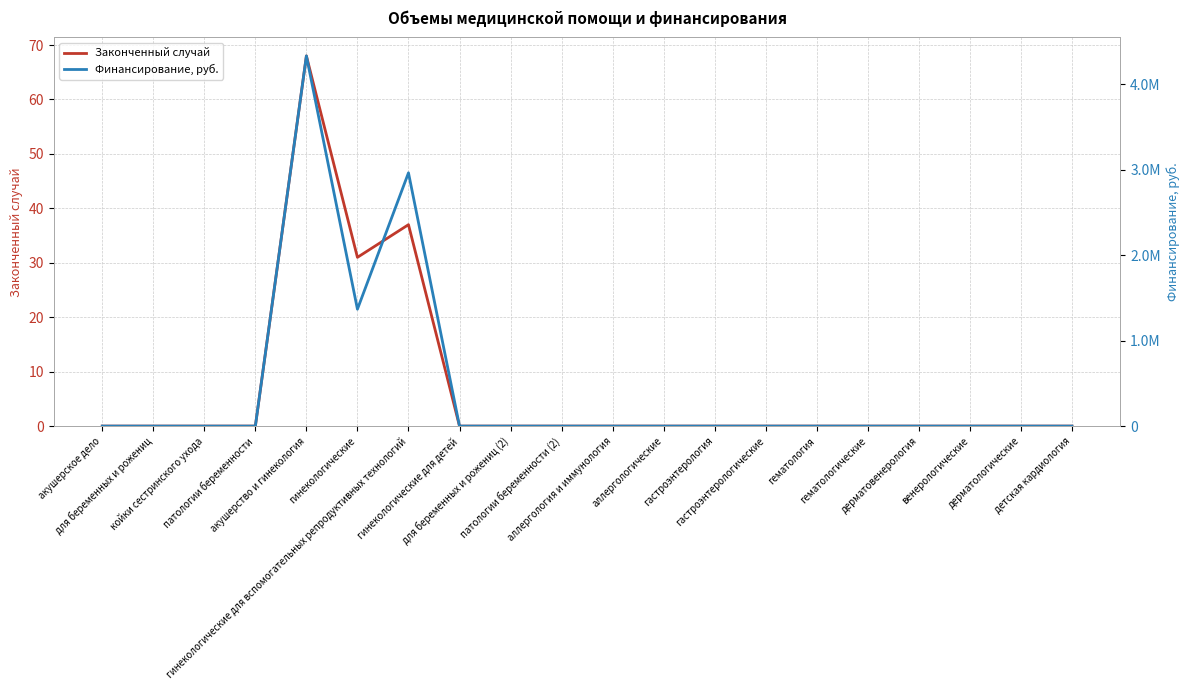

At which label is Законченный случай closest to 34?

гинекологические